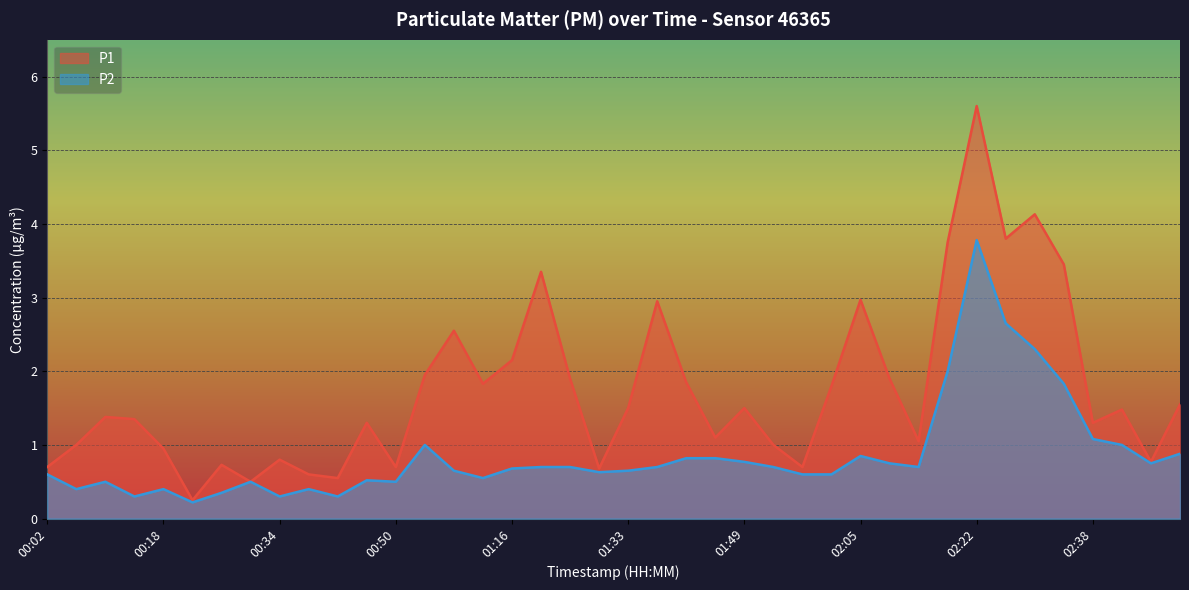

Does the chart display data point markers on the line(s)?

No